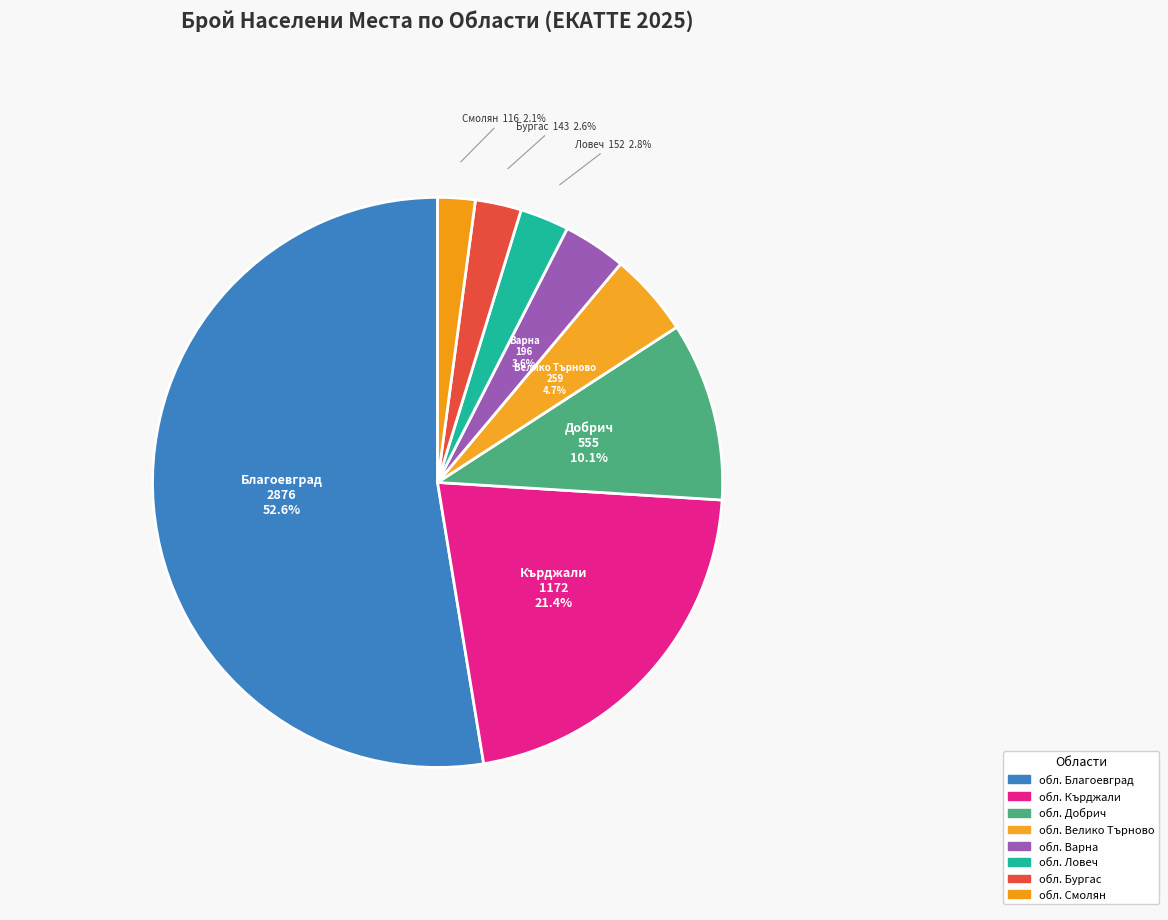

To the nearest percent, what portion does обл. Бургас represent?

3%